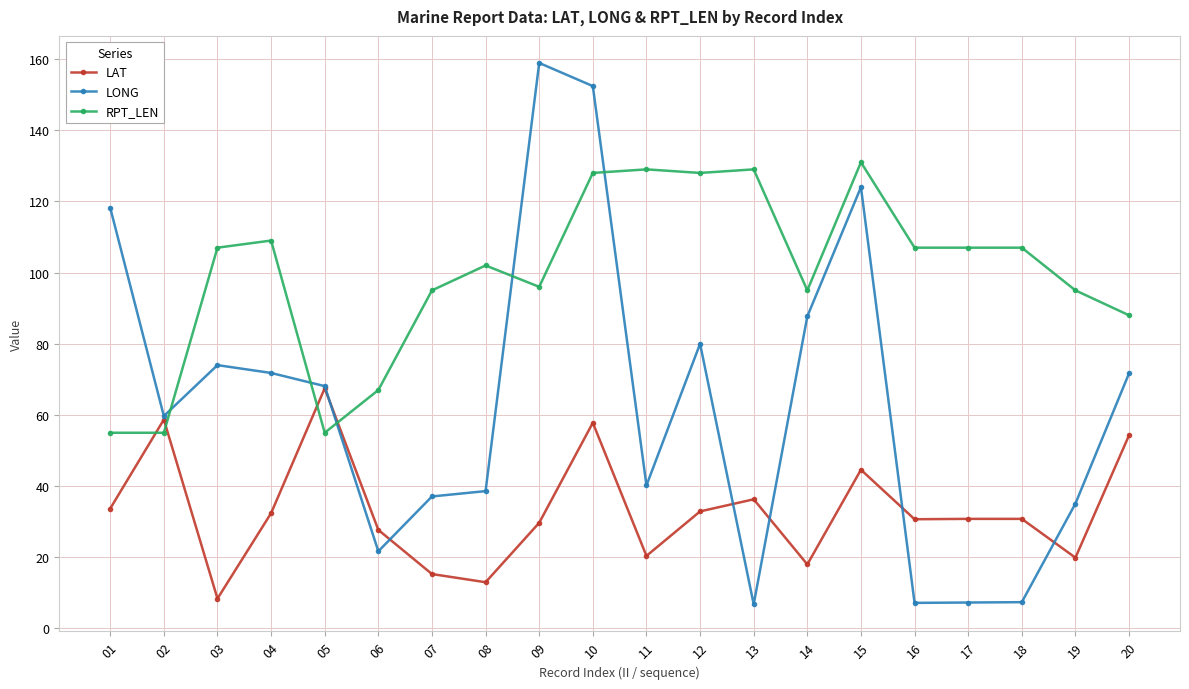

Which series has the widest spread of values?

LONG